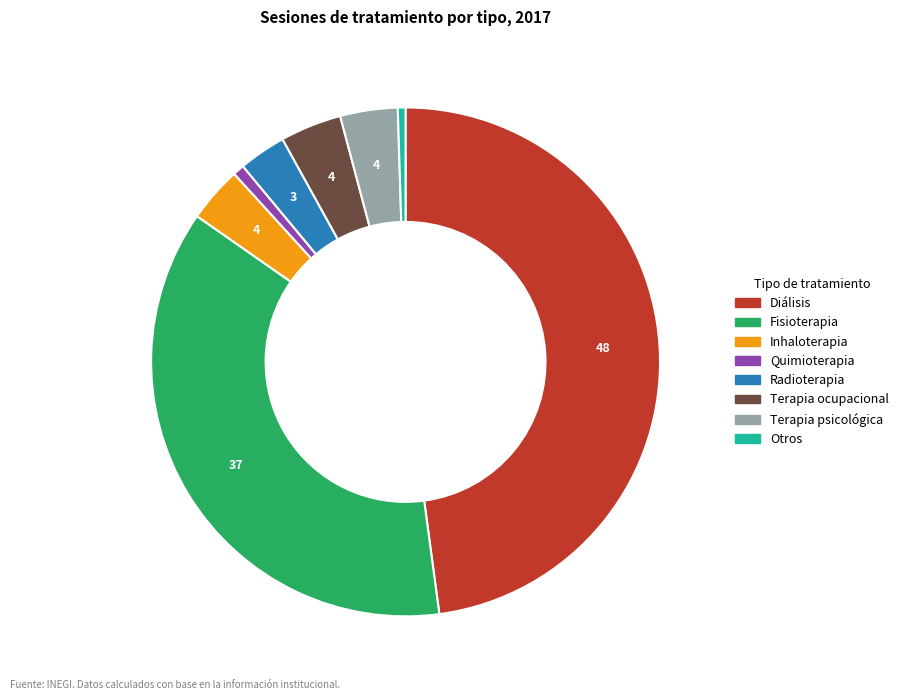

The Quimioterapia slice represents 1% of the pie. True or false?

True